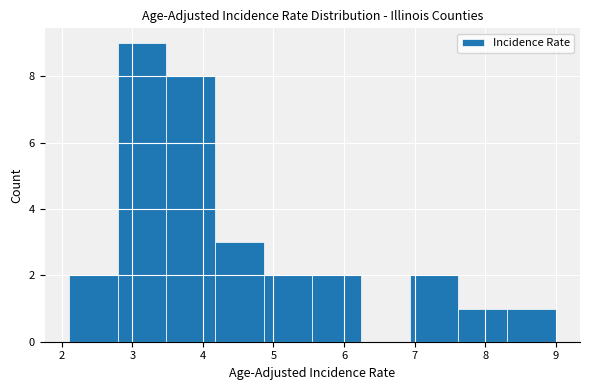

What is the height of the bar covering 4.17 to 4.86 on the x-axis? Neither the bar edges nor the heights are printed on the chart, so give them approximately, as read against the axes.

3